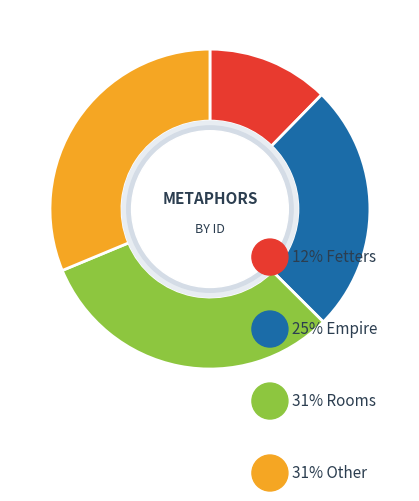

Is there a majority slice in this chart?

No